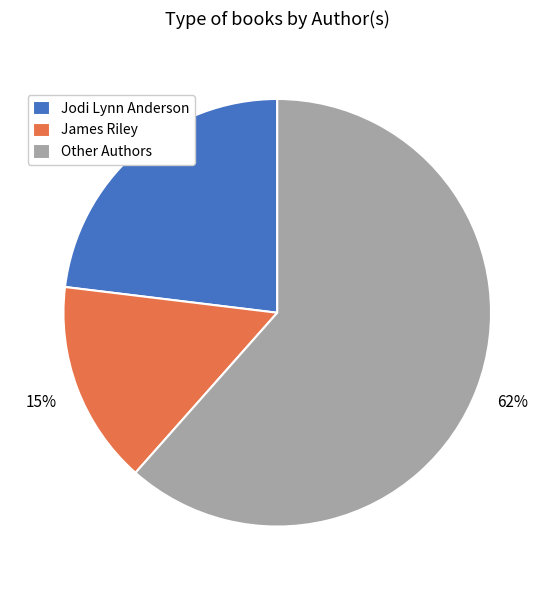

Which has a higher value, Jodi Lynn Anderson or James Riley?

Jodi Lynn Anderson